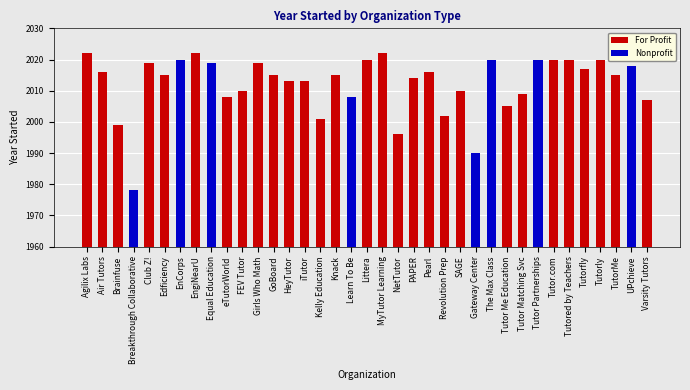

True or false: Nonprofit has a value of 0 at Knack.

True